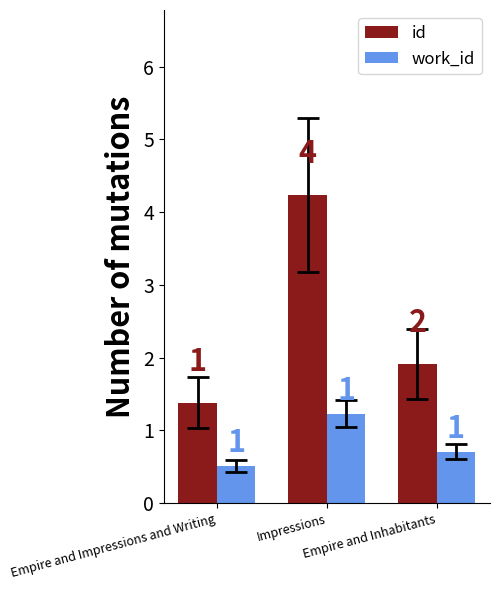

List the series in order of their overall mean, lowest first.

work_id, id